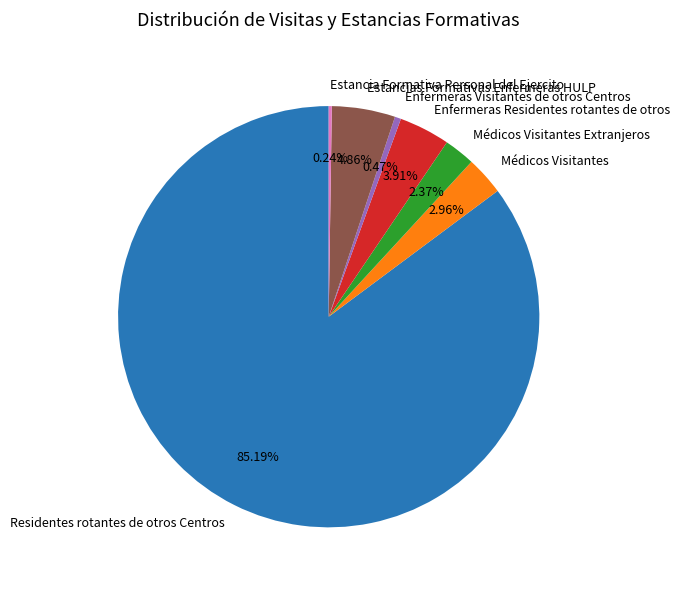

What is the largest slice in the pie chart?

Residentes rotantes de otros Centros